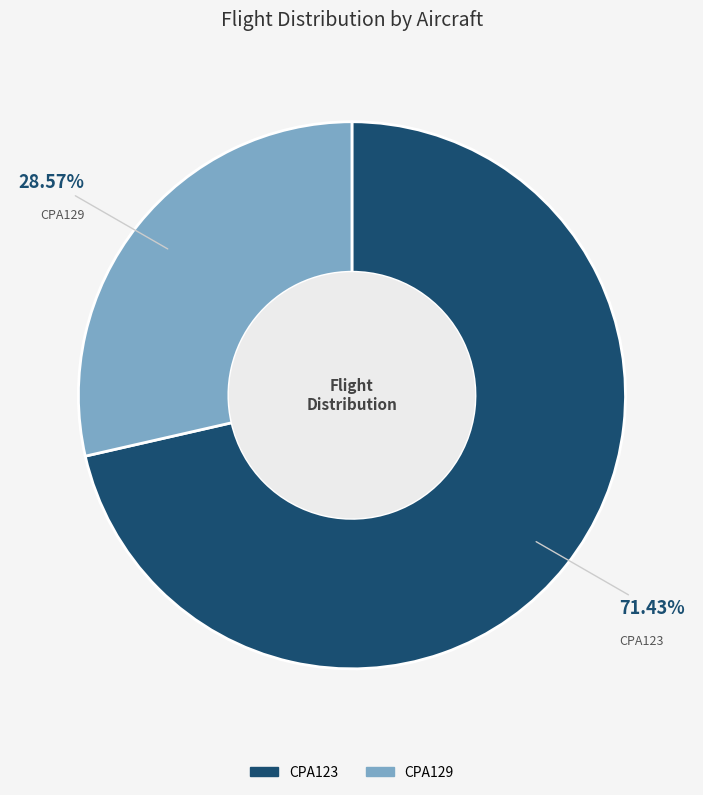

Between CPA129 and CPA123, which is larger?

CPA123